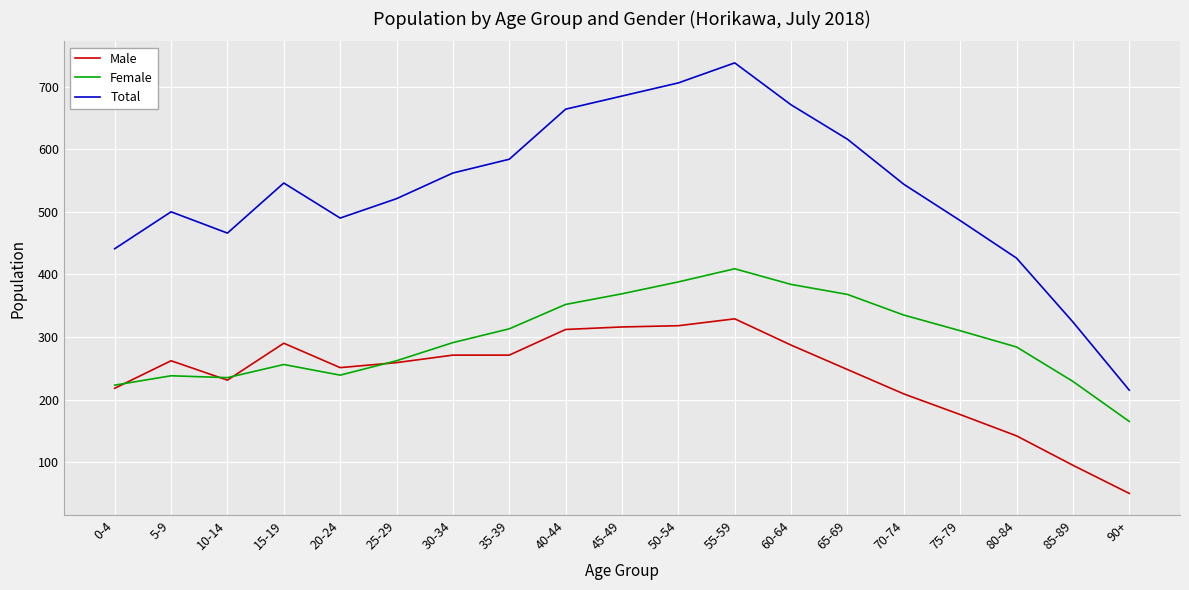

Which series has the widest spread of values?

Total